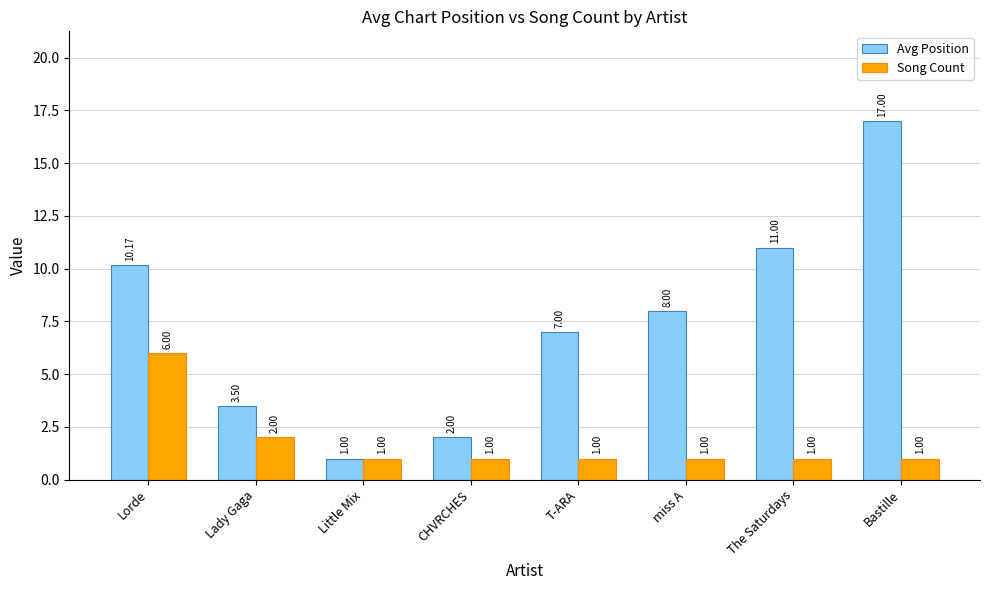

Read the Avg Position value at Little Mix.

1.0